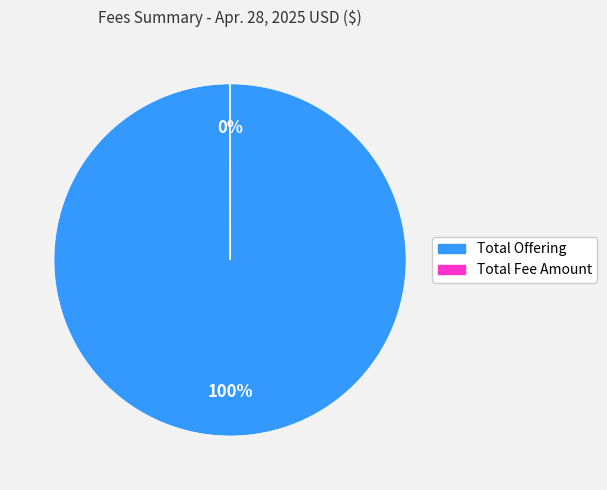

Which category has the biggest portion of the pie?

Total Offering